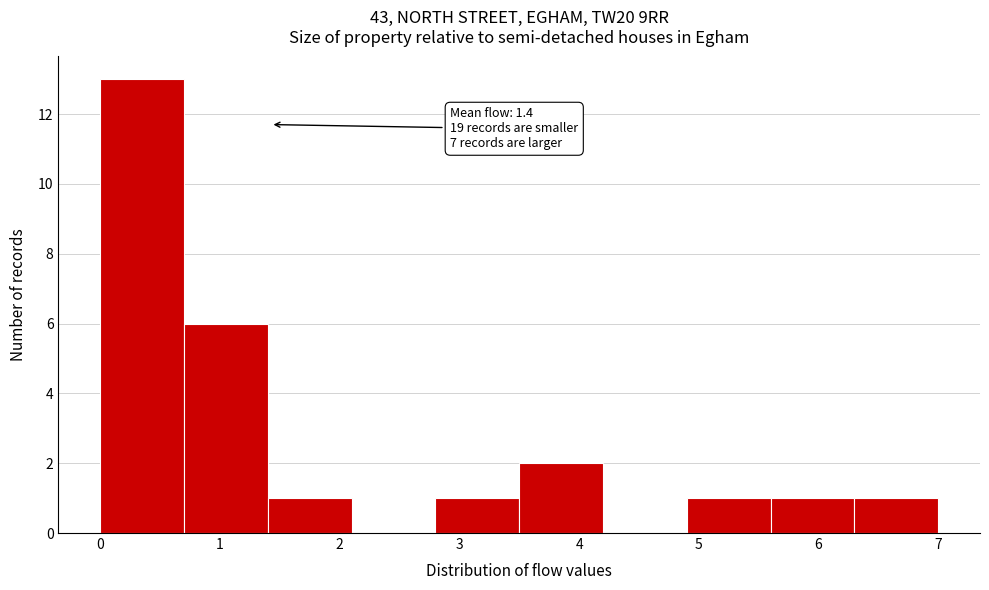

Which range on the x-axis has the tallest bar?

0.0 to 0.7